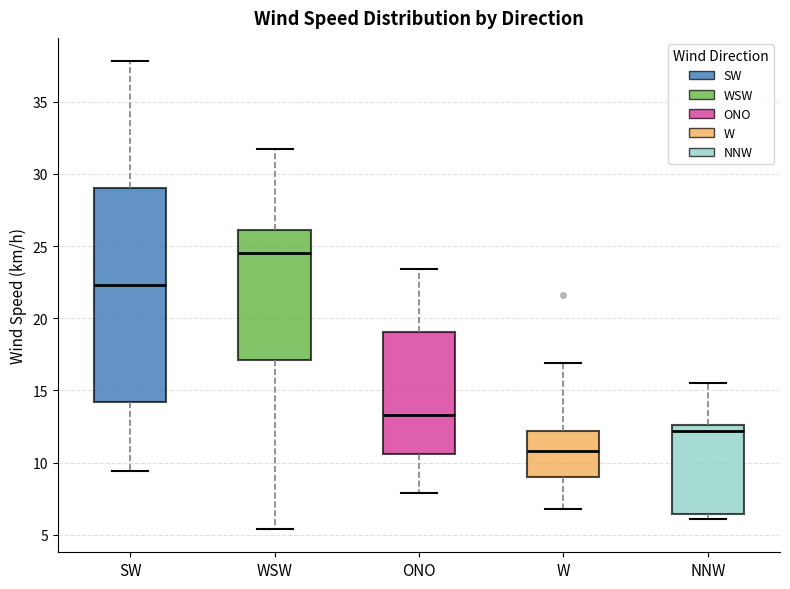

Where is the lower edge of the box for WSW on the y-axis? The values are not printed on the chart, so give them approximately, as read against the axis.

17.0